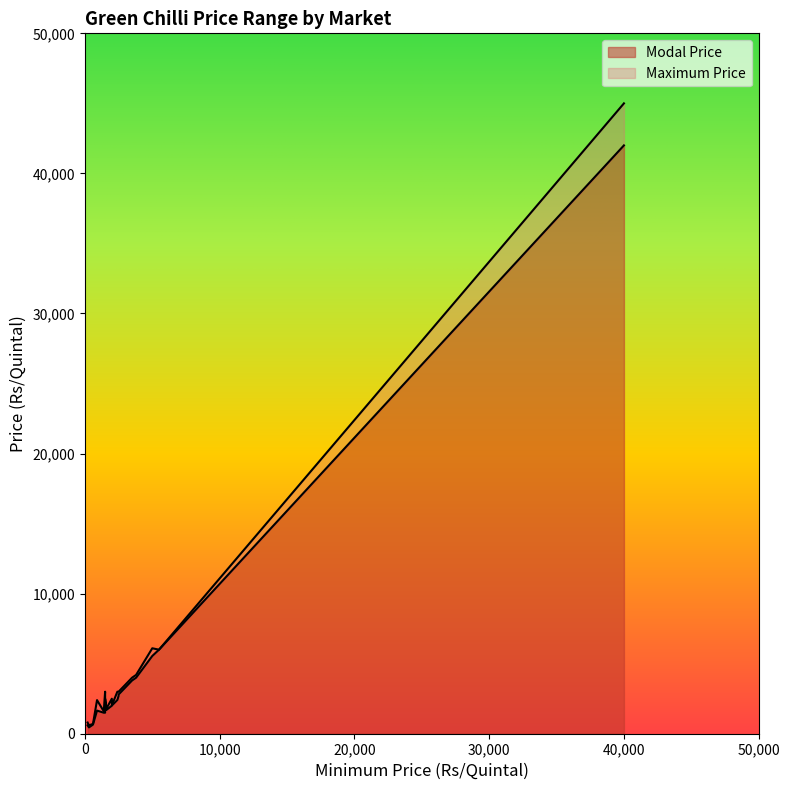

What is the lowest value of the Maximum Price series?

600